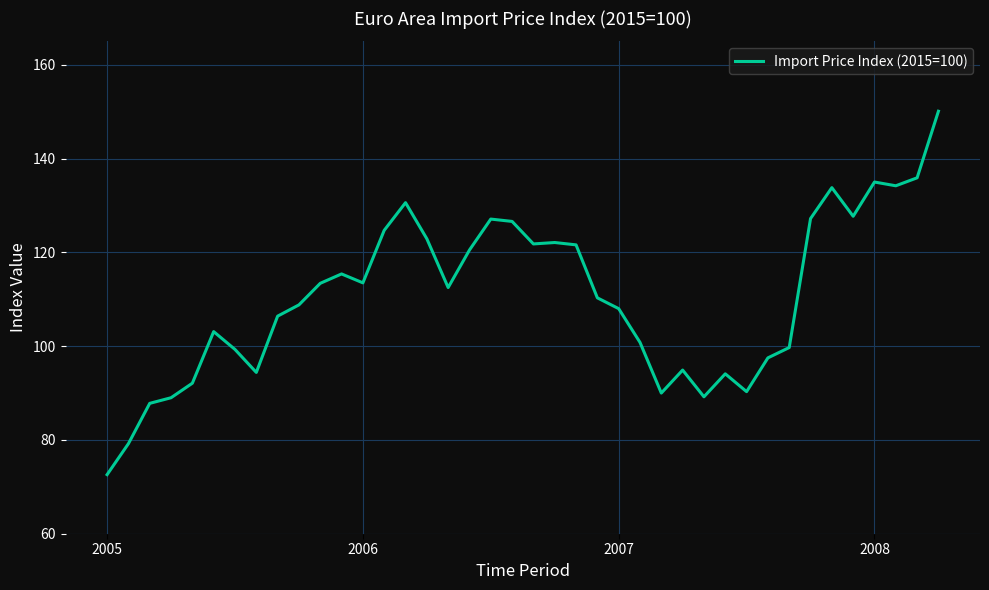

What is the difference between the maximum and minimum values?

77.5